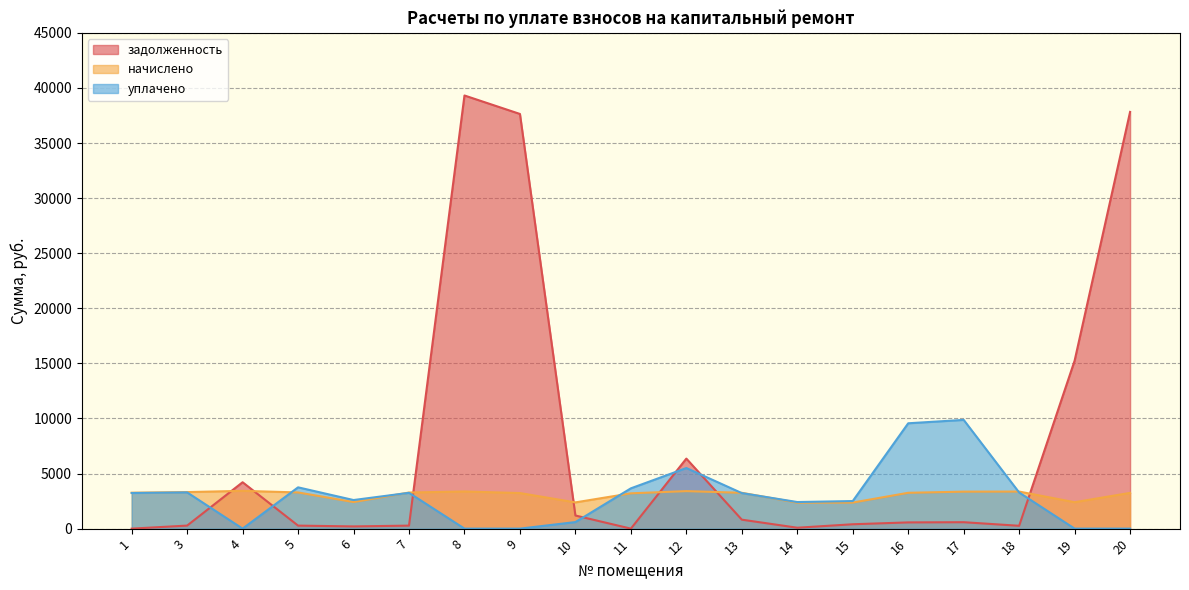

What is the total value across all series at 7?

6798.6